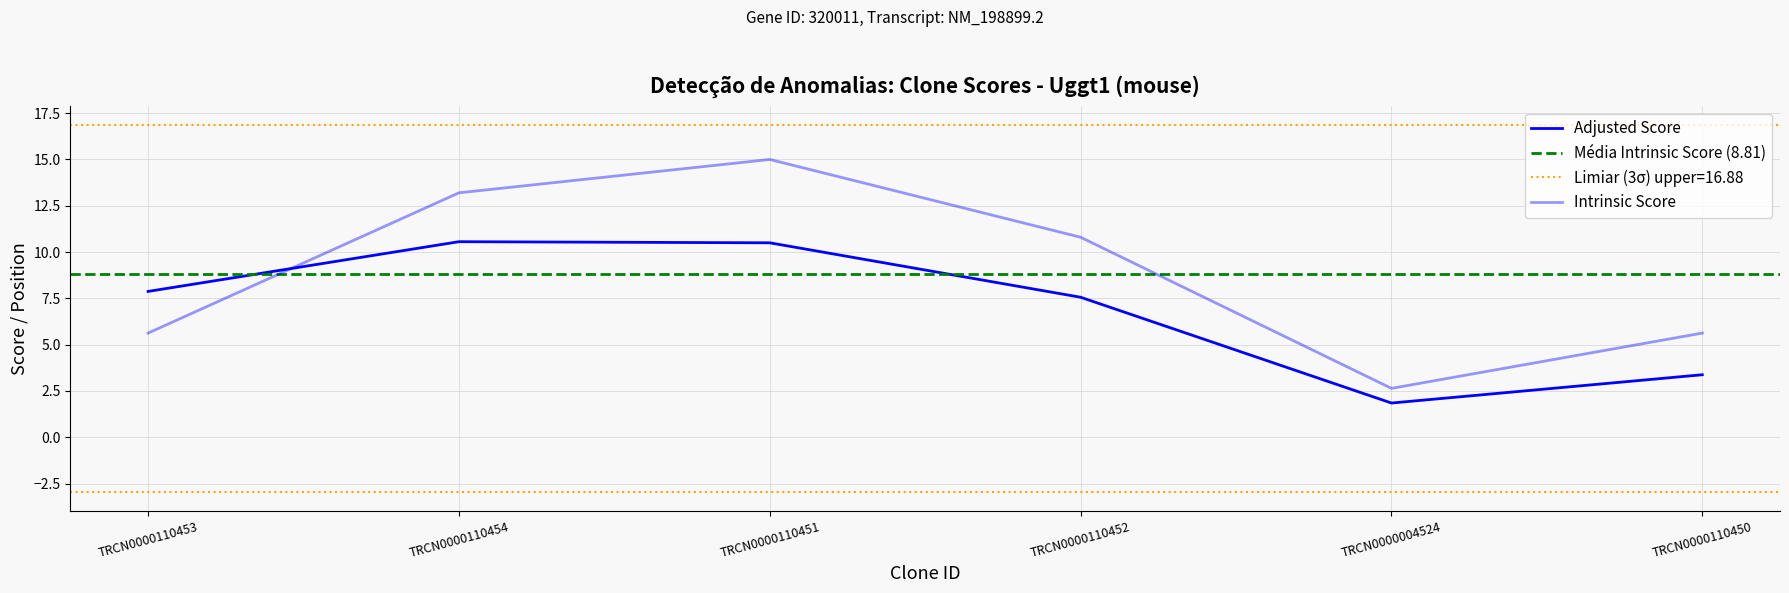

True or false: Adjusted Score has a value of 10.5 at TRCN0000110451.

True